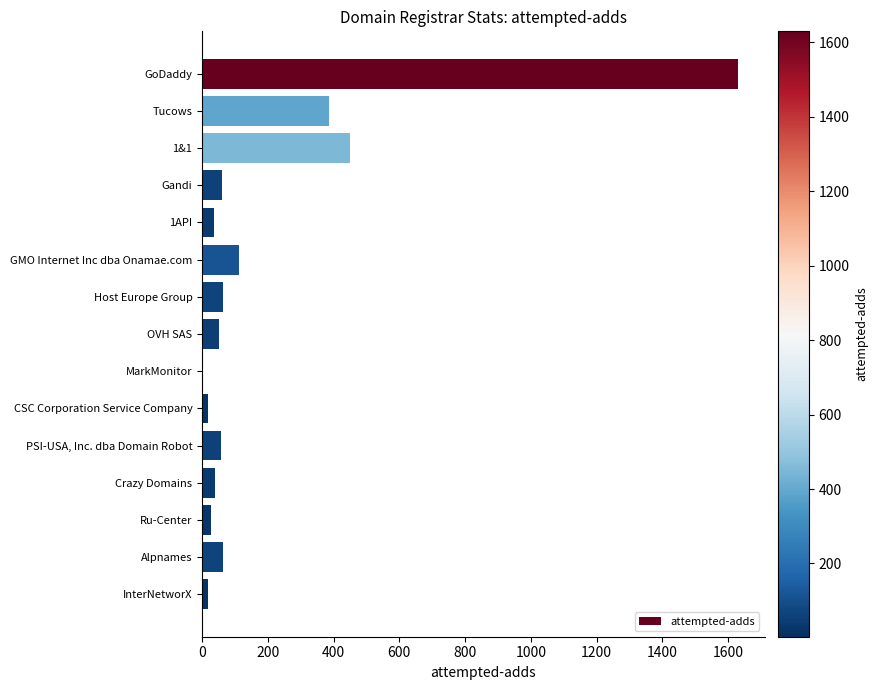

Where is the data nearest to the value 816?

1&1